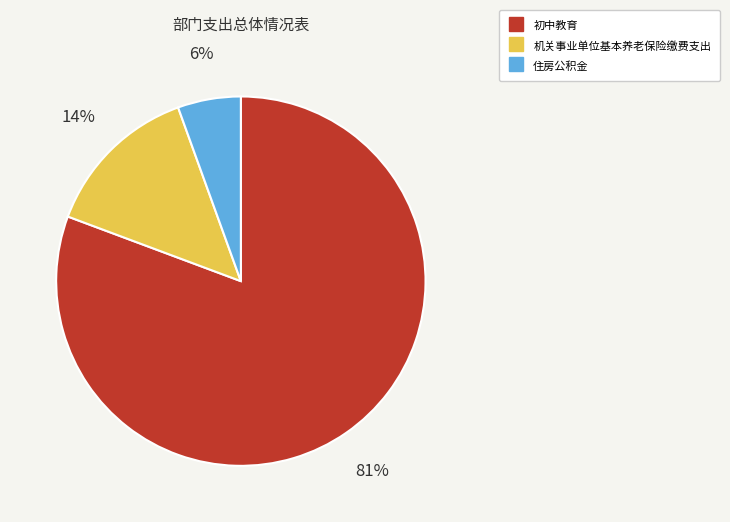

Is there any slice that represents more than half of the pie?

Yes